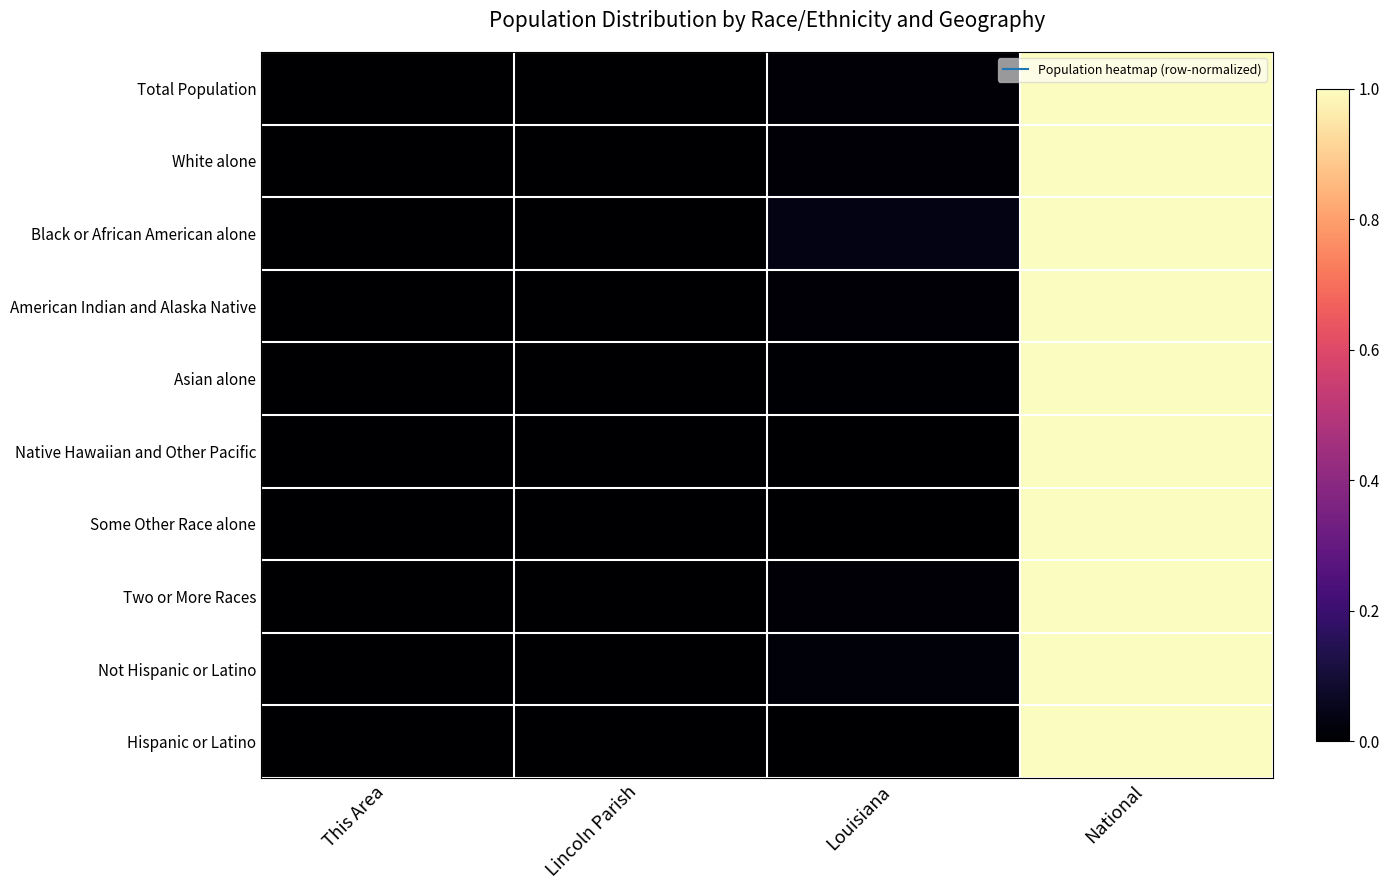

Which series changed the most between Louisiana and National?

Some Other Race alone